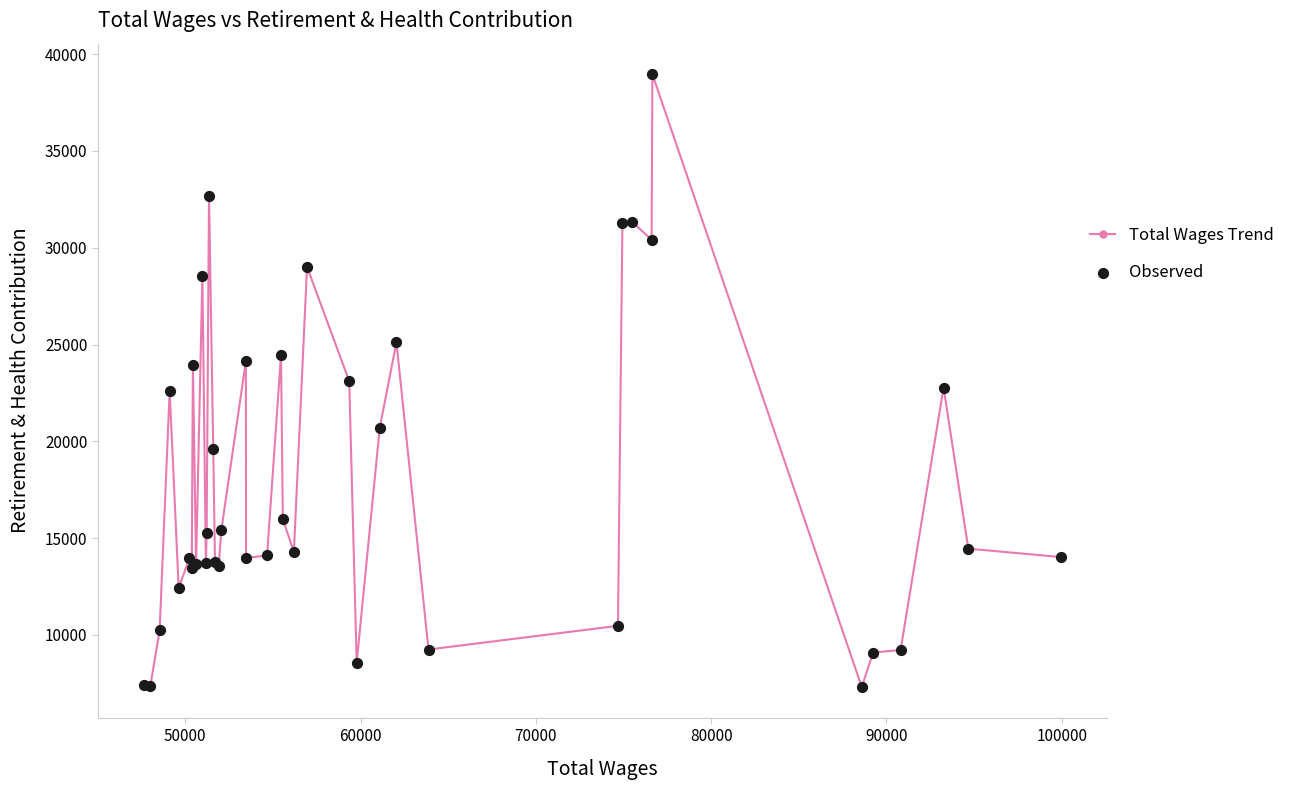

What is the difference between the second highest and second lowest values?

25341